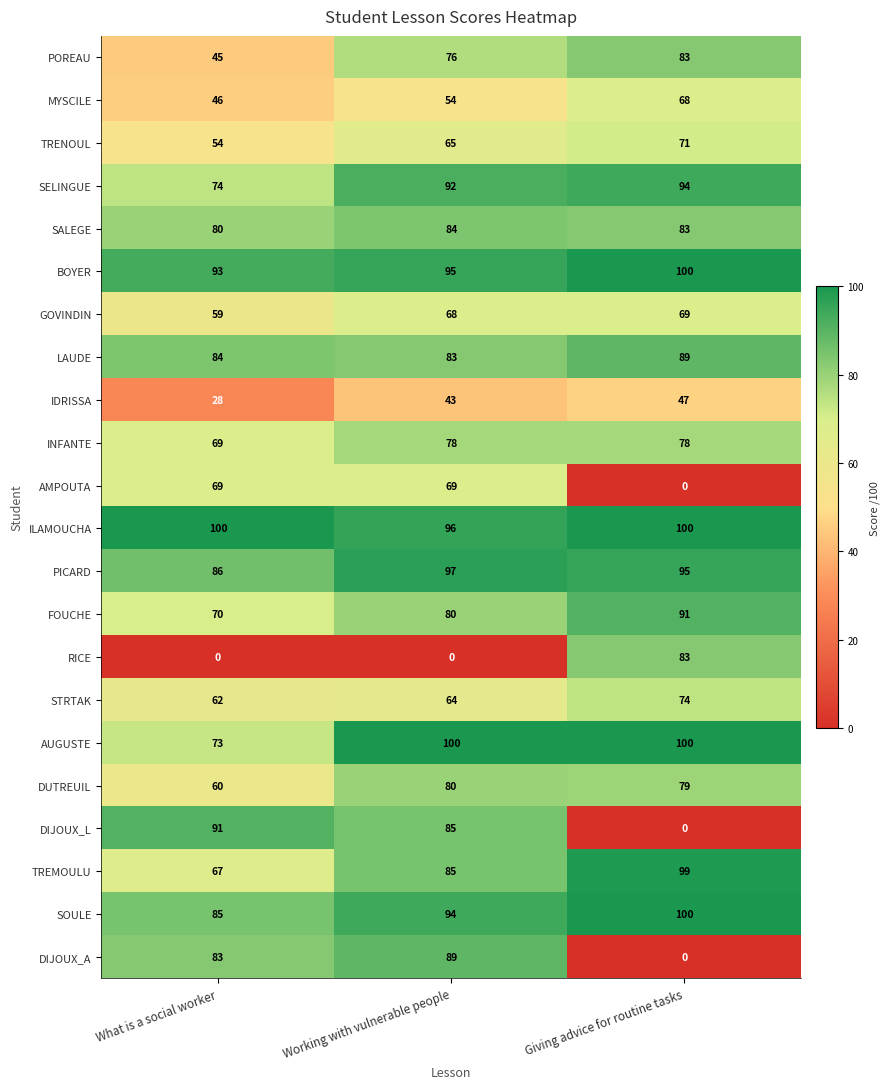

List the labels in order of PICARD value, largest first.

Working with vulnerable people, Giving advice for routine tasks, What is a social worker